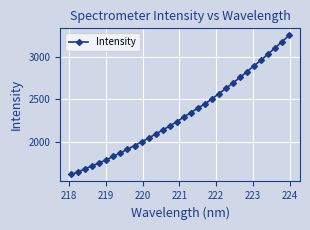

What is the value of the 29th point from the left?

3029.8